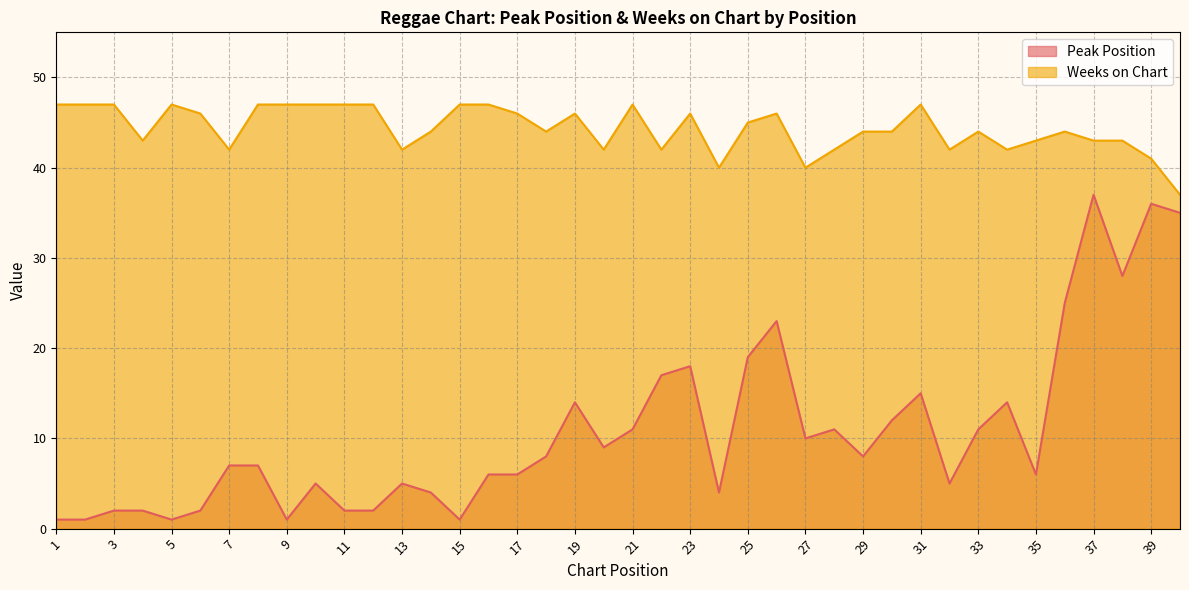

True or false: Weeks on Chart and Peak Position intersect in this chart.

False